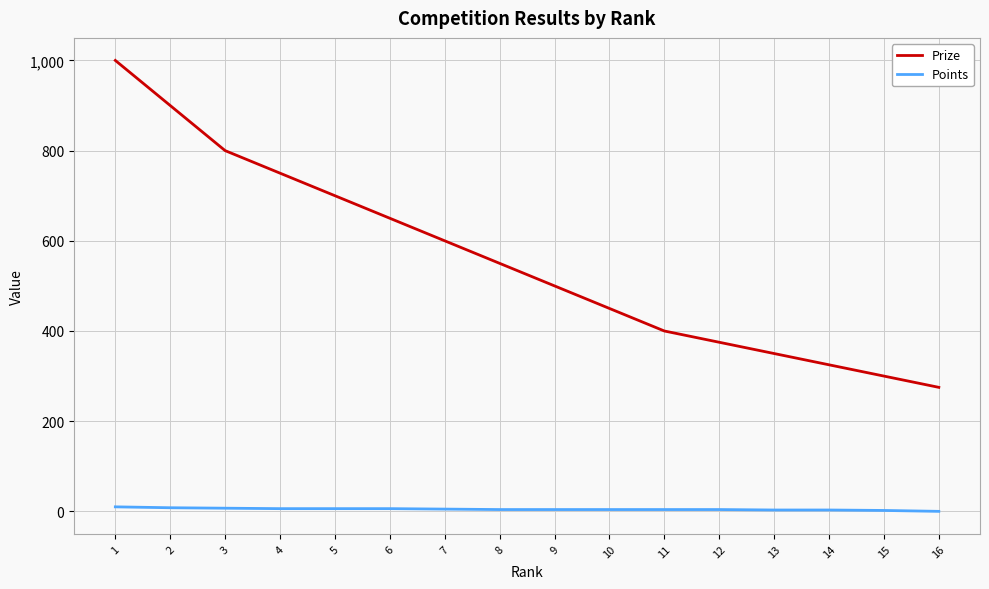

What is the difference between the second highest and minimum values in the Prize series?

625